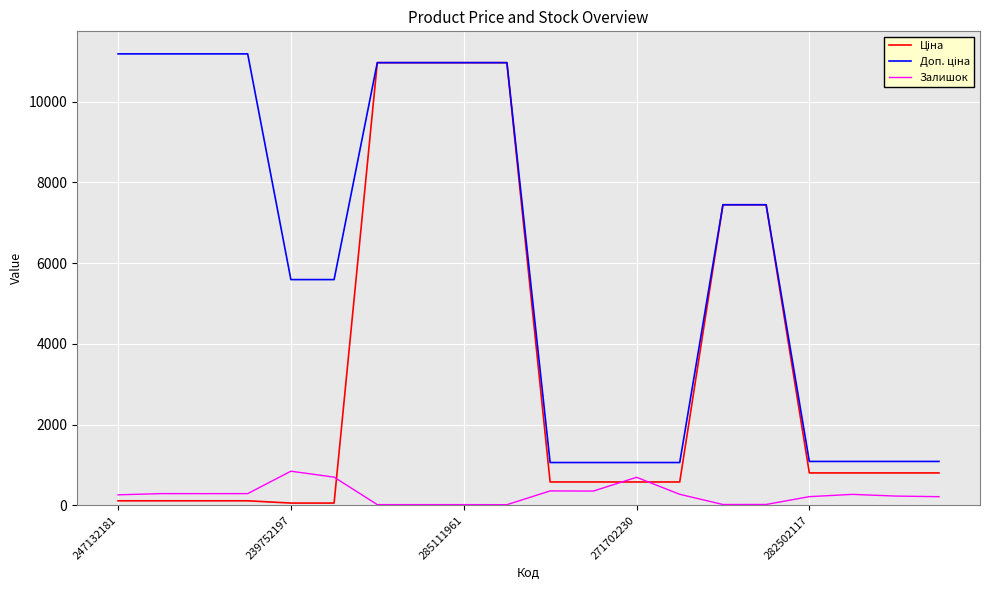

What is the greatest value displayed?

11182.0